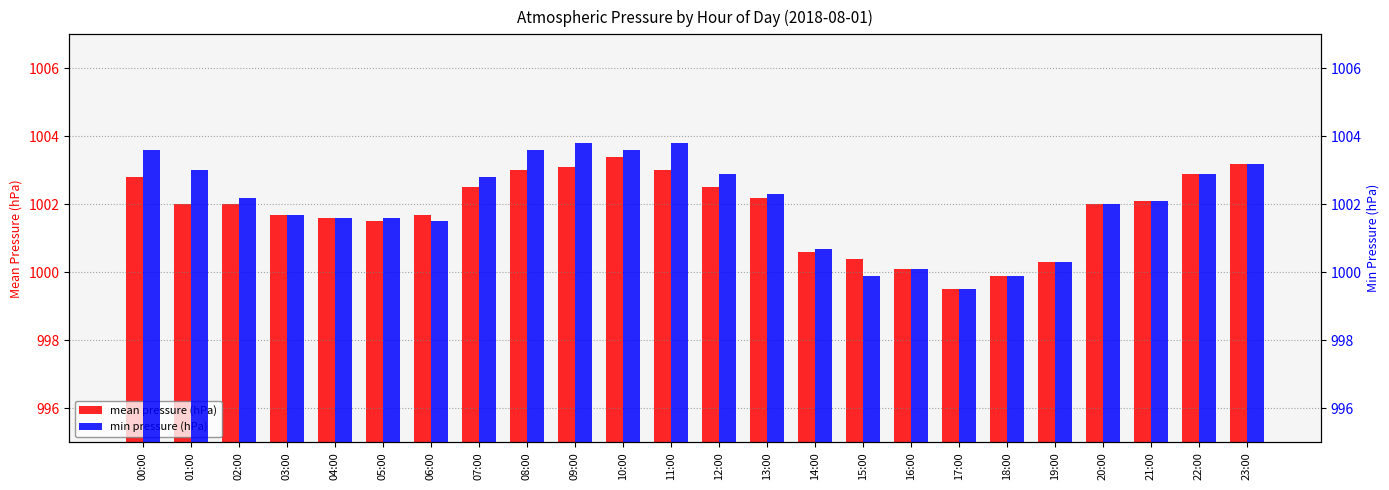

List the labels in order of min pressure (hPa) value, smallest first.

17:00, 15:00, 18:00, 16:00, 19:00, 14:00, 06:00, 04:00, 05:00, 03:00, 20:00, 21:00, 02:00, 13:00, 07:00, 12:00, 22:00, 01:00, 23:00, 00:00, 08:00, 10:00, 09:00, 11:00